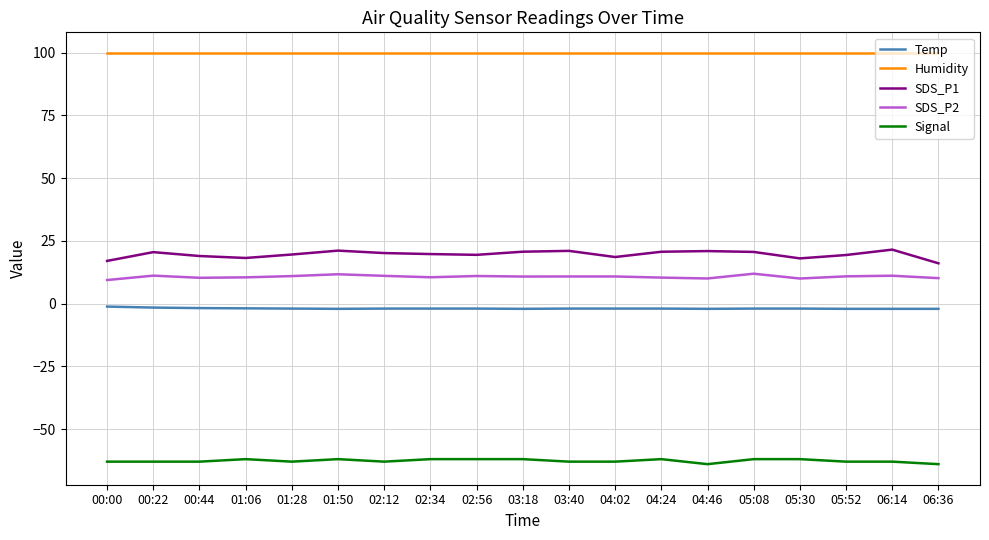

What are all the series names shown in the legend?

Temp, Humidity, SDS_P1, SDS_P2, Signal